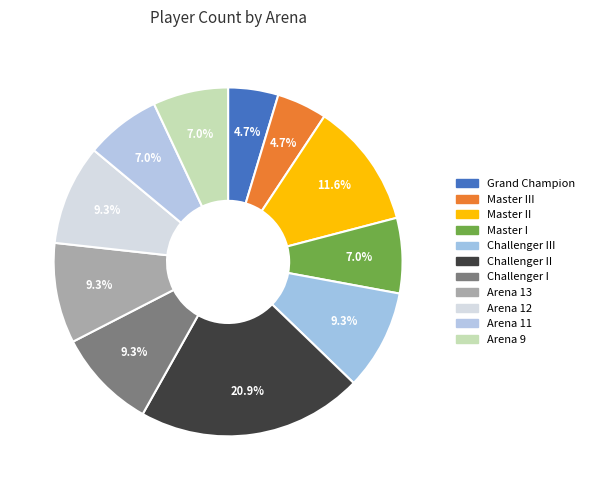

What is the largest slice in the pie chart?

Challenger II